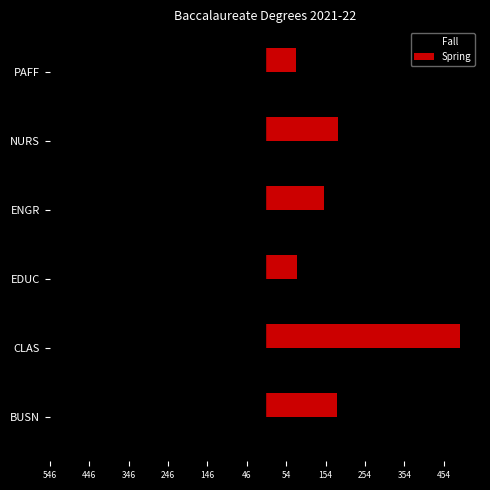

How many bars are there in each group?

2